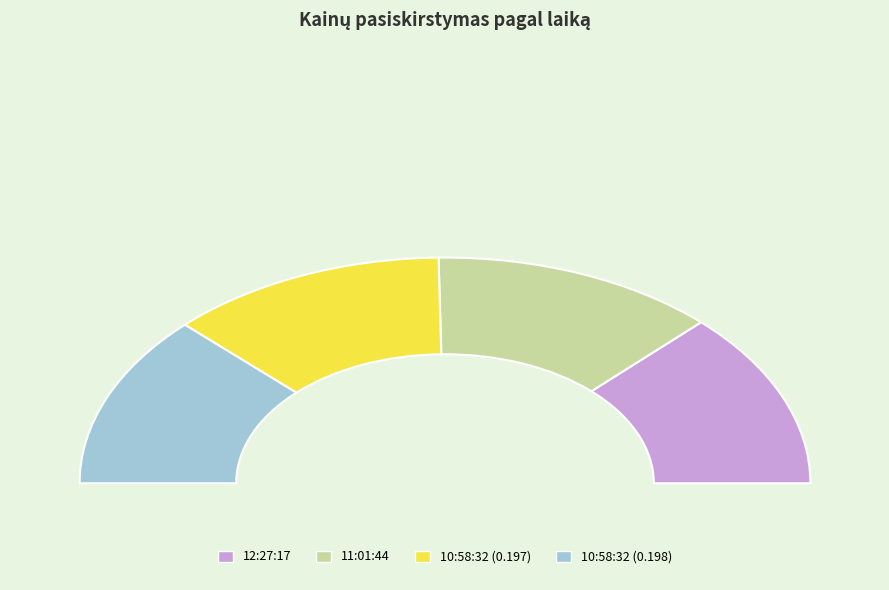

Which has a higher value, 10:58:32 (0.198) or 11:01:44?

11:01:44